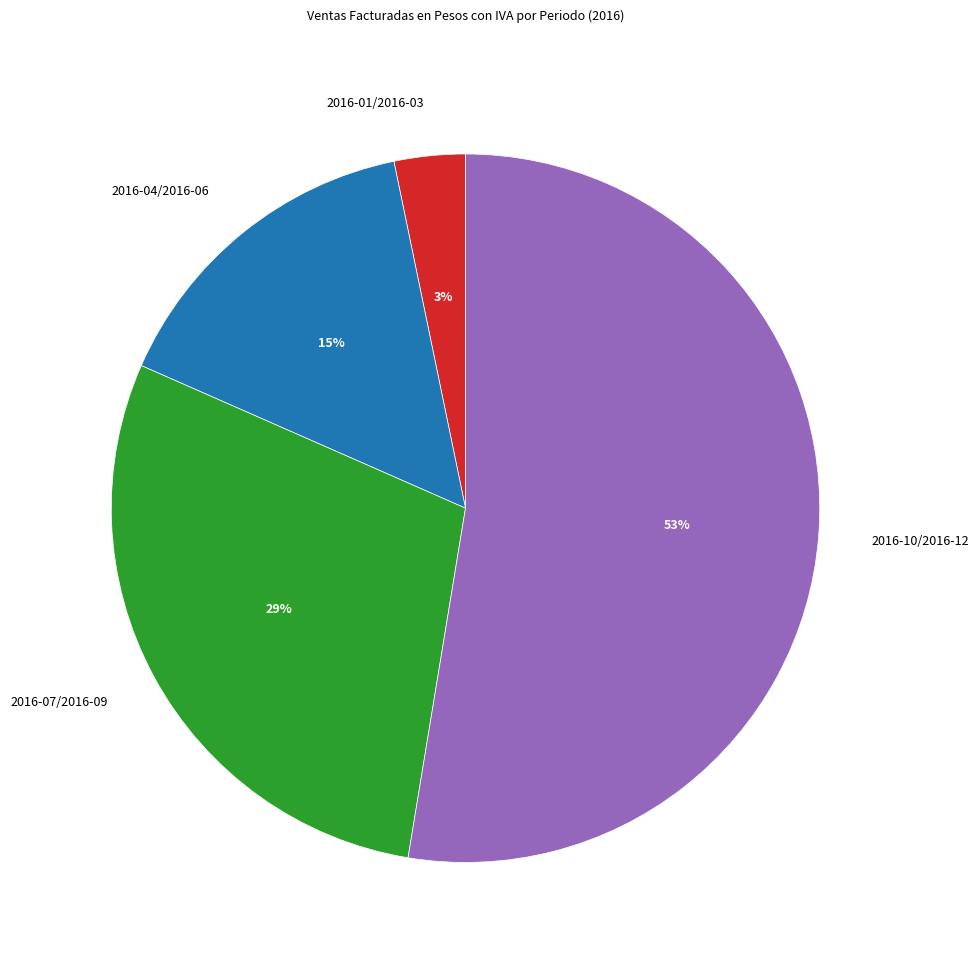

What percentage is the 2016-01/2016-03 slice, to the nearest percent?

3%